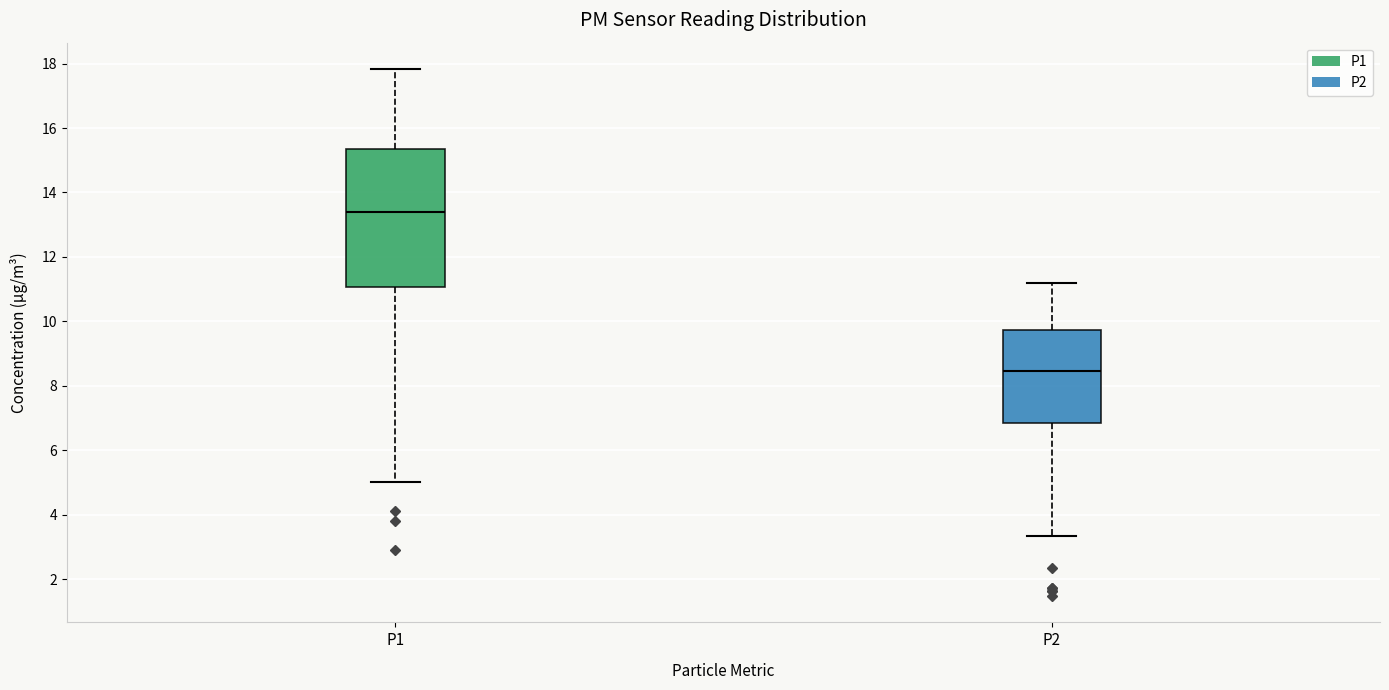

Which box is the tallest, from its lower edge to its upper edge?

P1